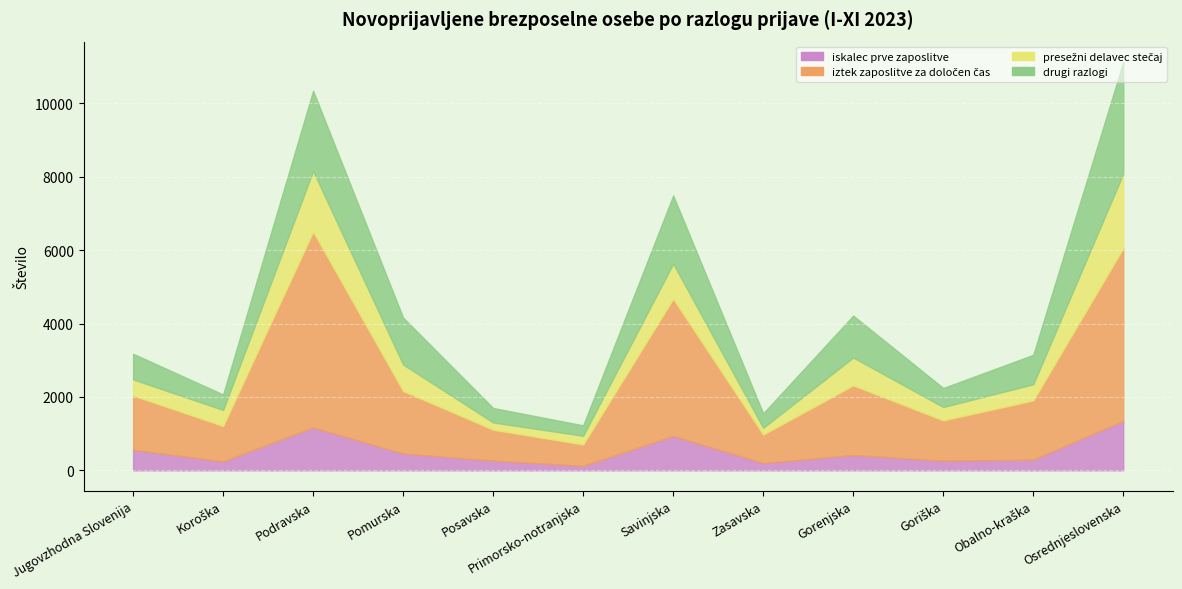

List the labels in order of iztek zaposlitve za določen čas value, largest first.

Podravska, Osrednjeslovenska, Savinjska, Gorenjska, Pomurska, Obalno-kraška, Jugovzhodna Slovenija, Goriška, Koroška, Posavska, Zasavska, Primorsko-notranjska